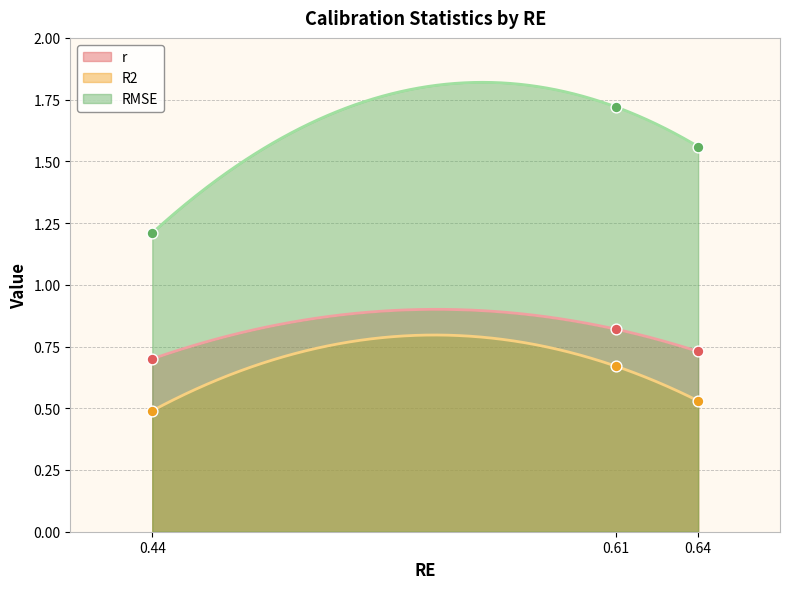

Which series contains the lowest Y value?

R2